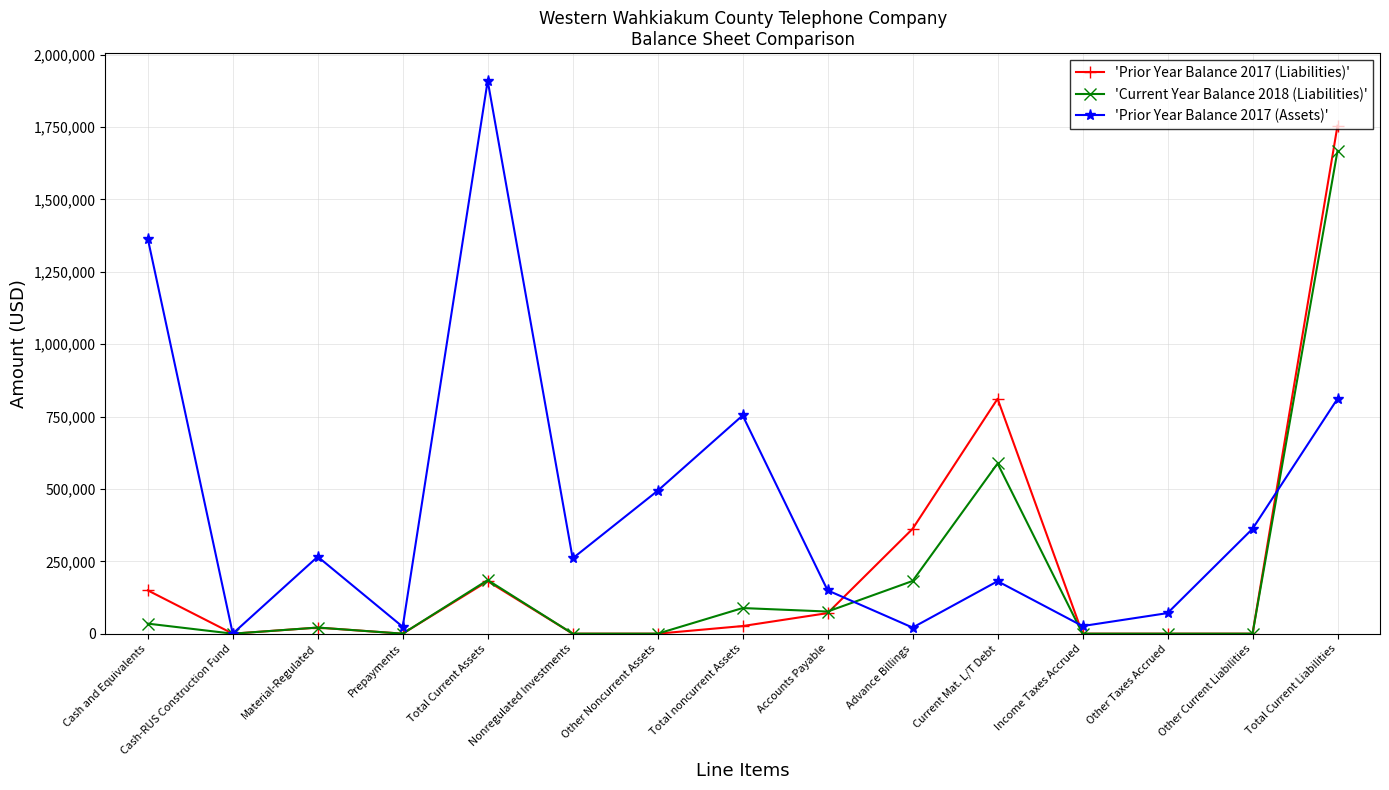

What are all the series names shown in the legend?

'Prior Year Balance 2017 (Liabilities)', 'Current Year Balance 2018 (Liabilities)', 'Prior Year Balance 2017 (Assets)'